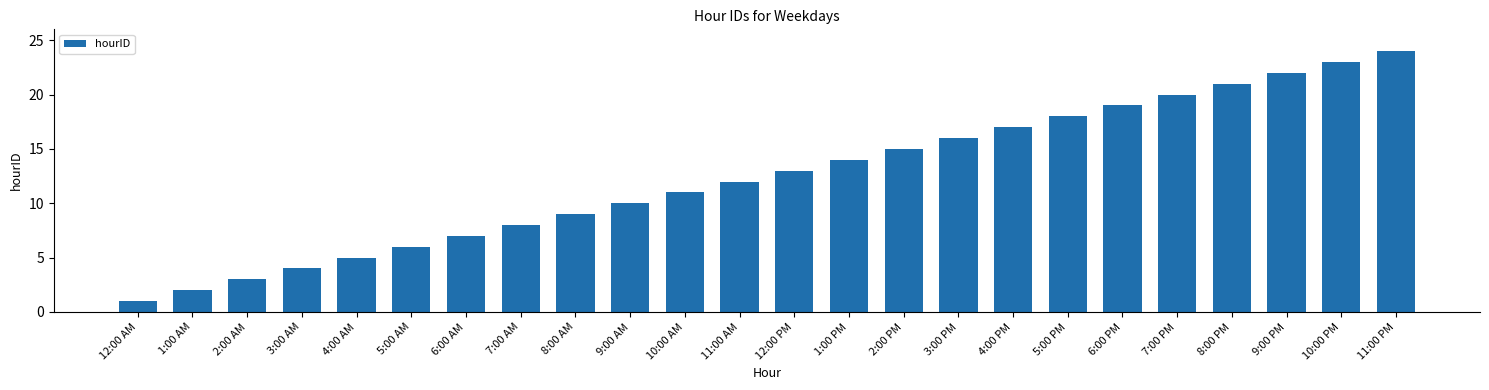

Reading left to right, list all the values displayed in this chart.

12:00 AM=1	1:00 AM=2	2:00 AM=3	3:00 AM=4	4:00 AM=5	5:00 AM=6	6:00 AM=7	7:00 AM=8	8:00 AM=9	9:00 AM=10	10:00 AM=11	11:00 AM=12	12:00 PM=13	1:00 PM=14	2:00 PM=15	3:00 PM=16	4:00 PM=17	5:00 PM=18	6:00 PM=19	7:00 PM=20	8:00 PM=21	9:00 PM=22	10:00 PM=23	11:00 PM=24